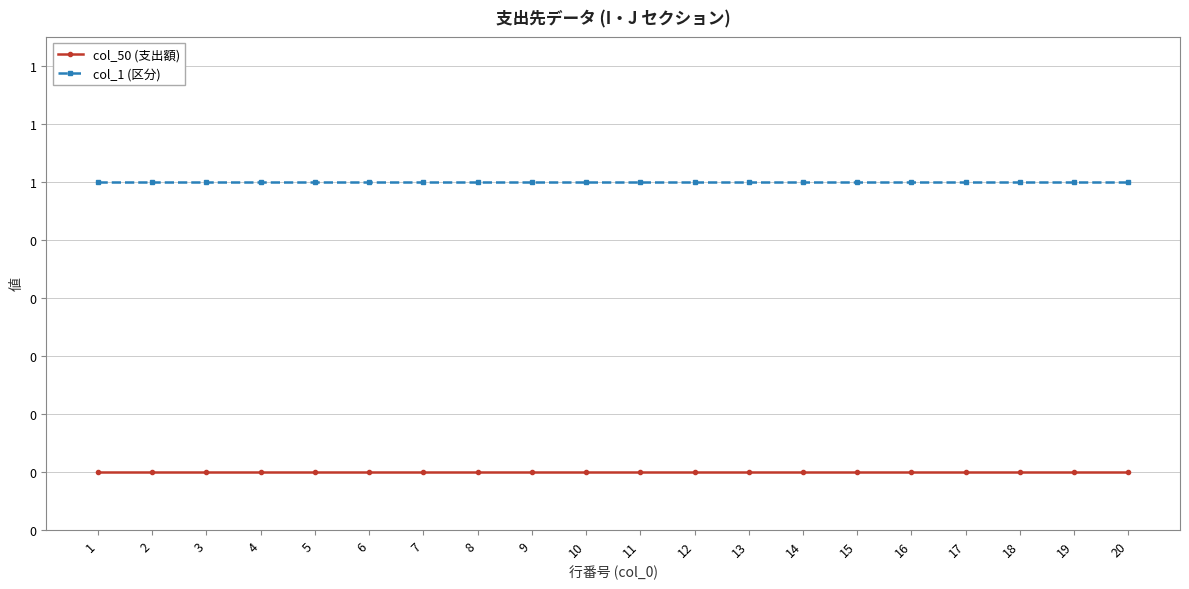

Does the chart have visible grid lines?

Yes